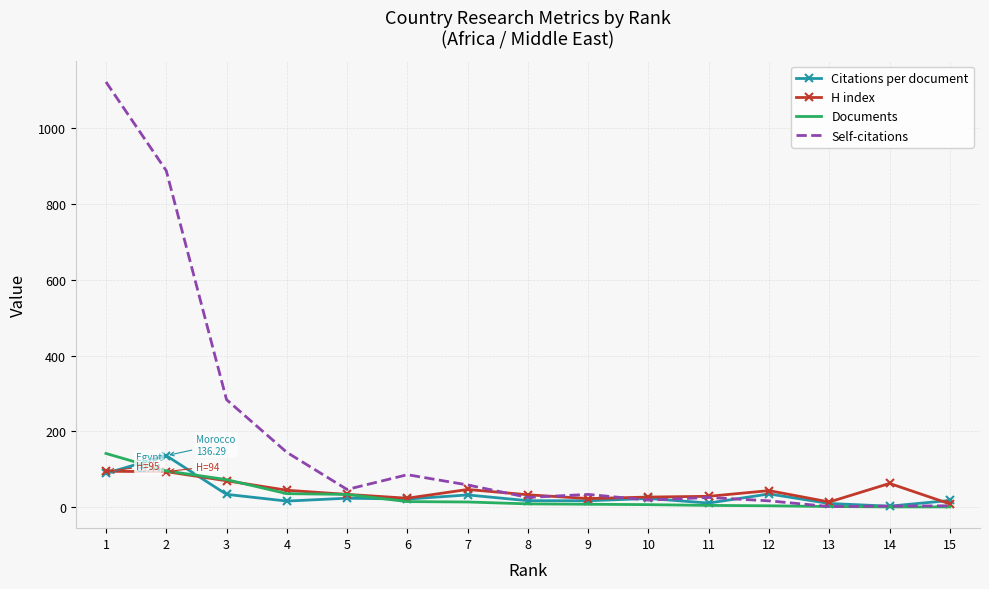

What is the highest value of the H index series?

95.0